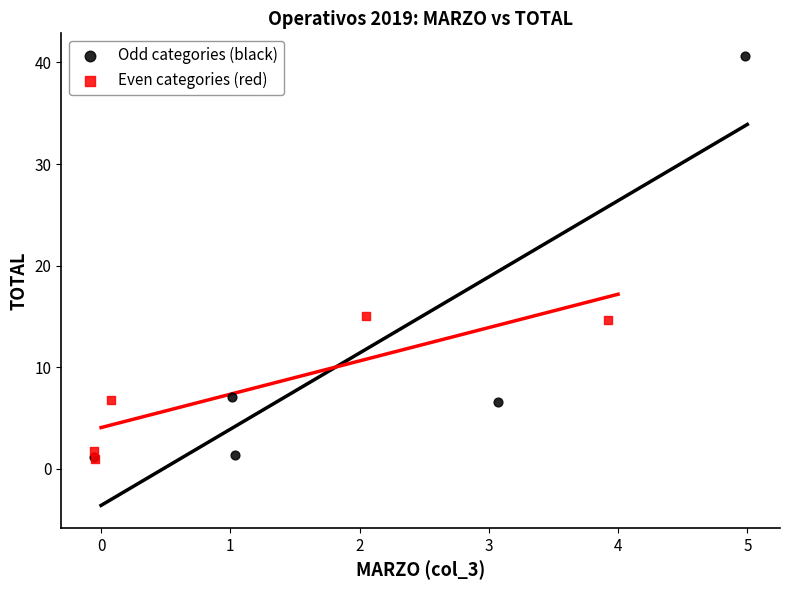

Which series contains the highest Y value?

Odd categories (black)